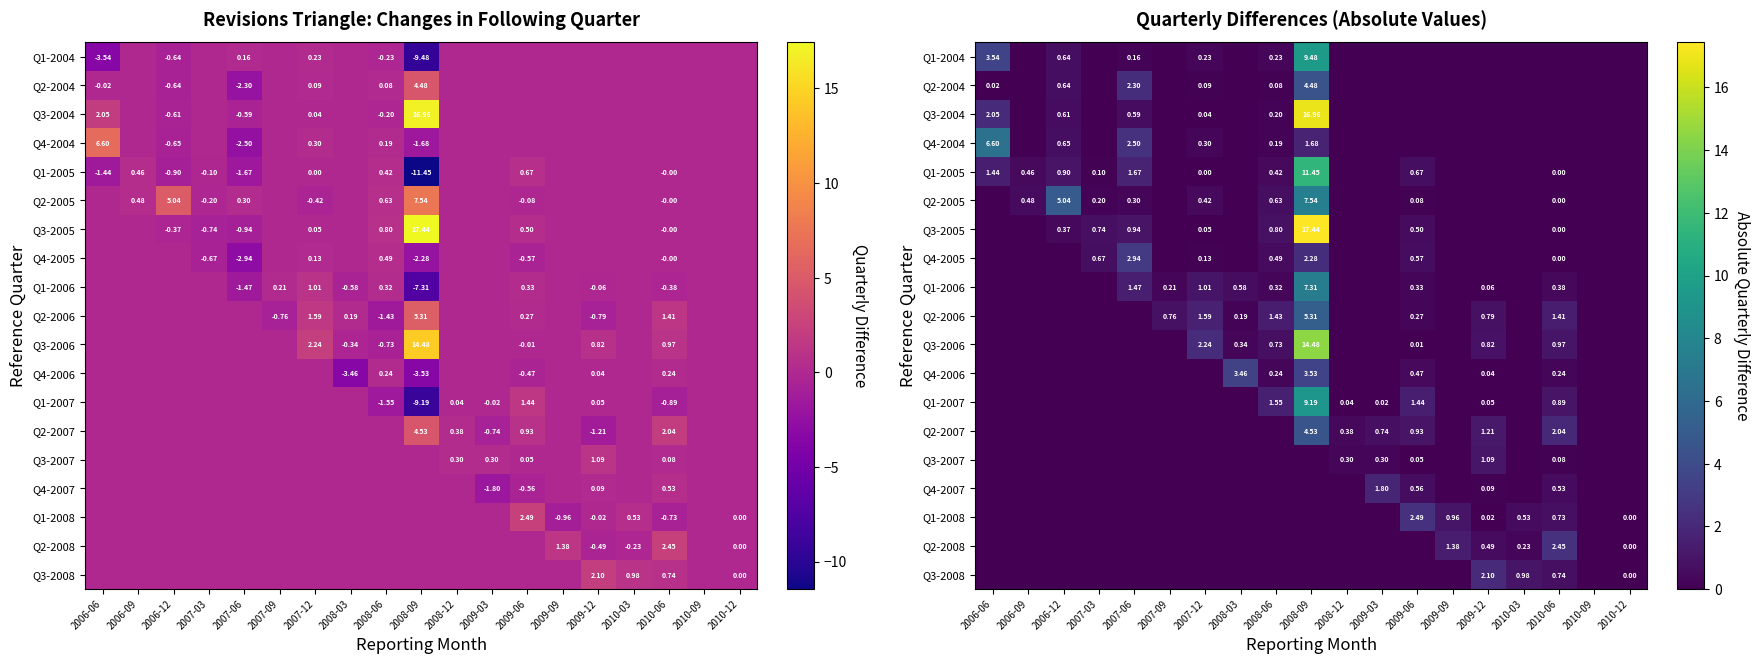

Between 2010-03 and 2008-06, which is larger?

2008-06